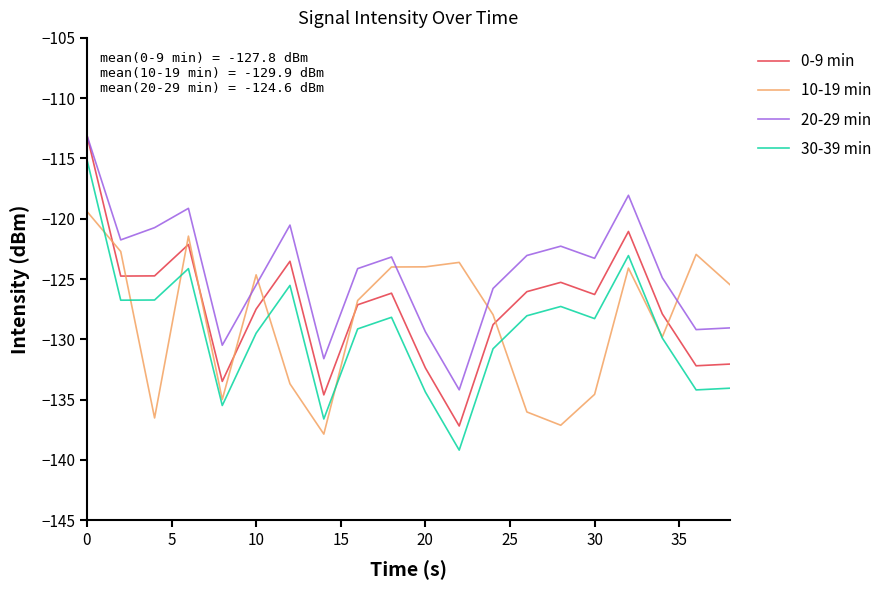

List the series in order of their overall mean, highest first.

20-29 min, 0-9 min, 10-19 min, 30-39 min